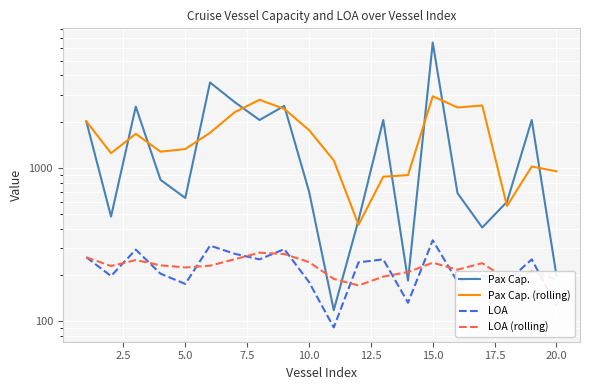

What is the minimum value for Pax Cap. (rolling)?

425.3